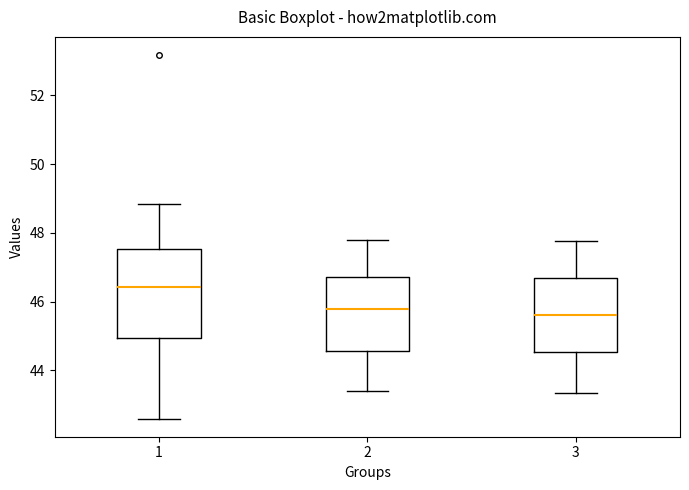

Which box has the highest median line?

1